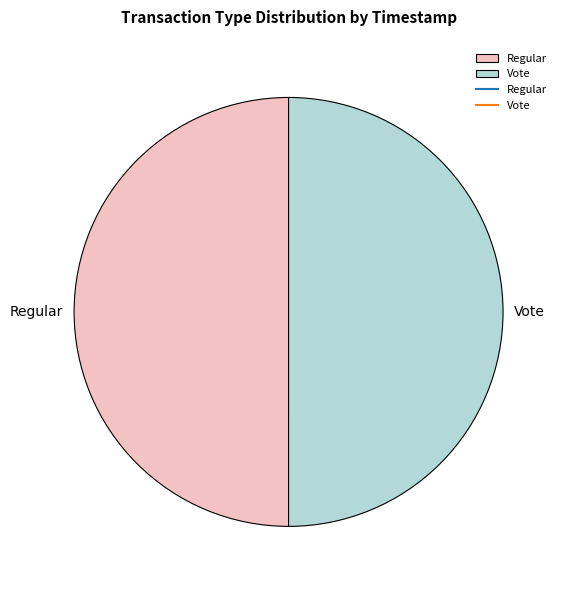

True or false: Regular accounts for 42% of the total.

False